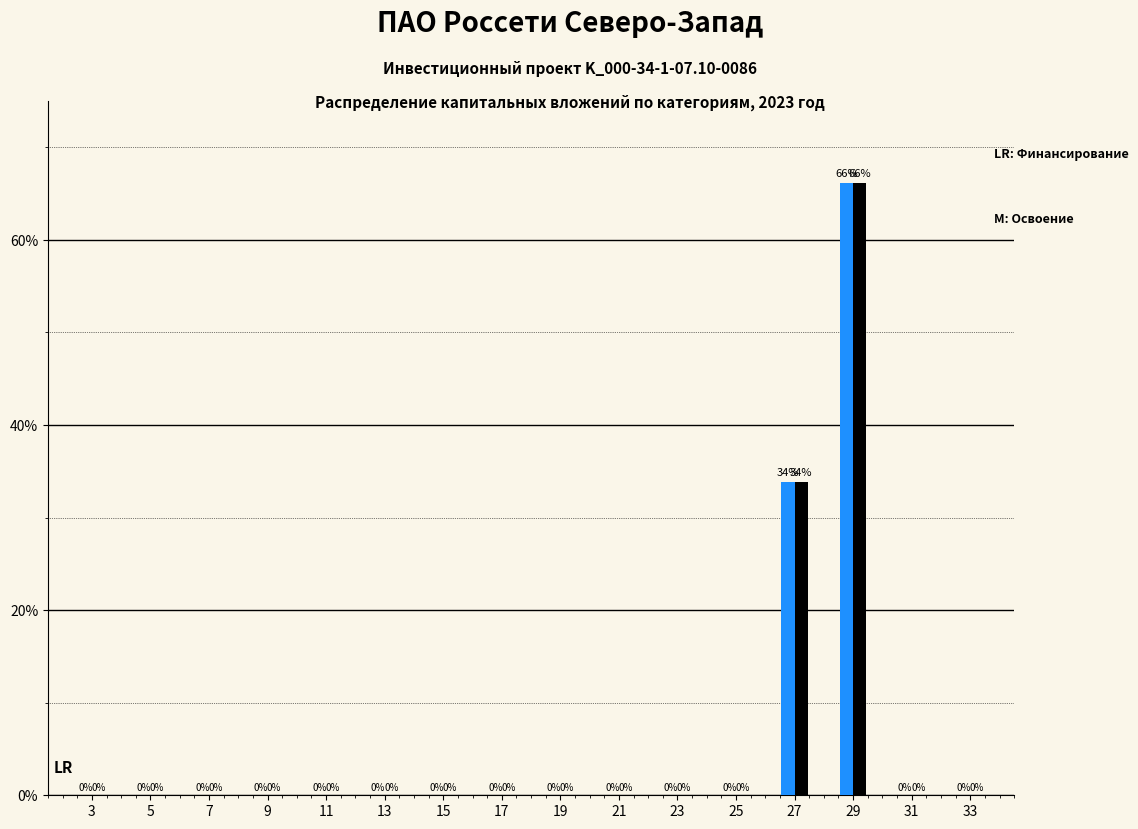

What is the greatest value displayed?

66.1